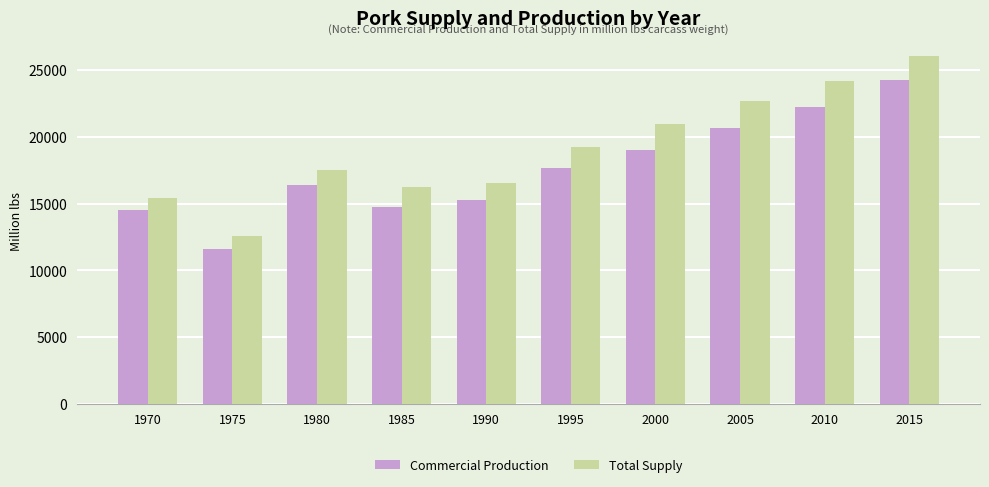

What is the difference between the second highest and minimum values in the Commercial Production series?

10689